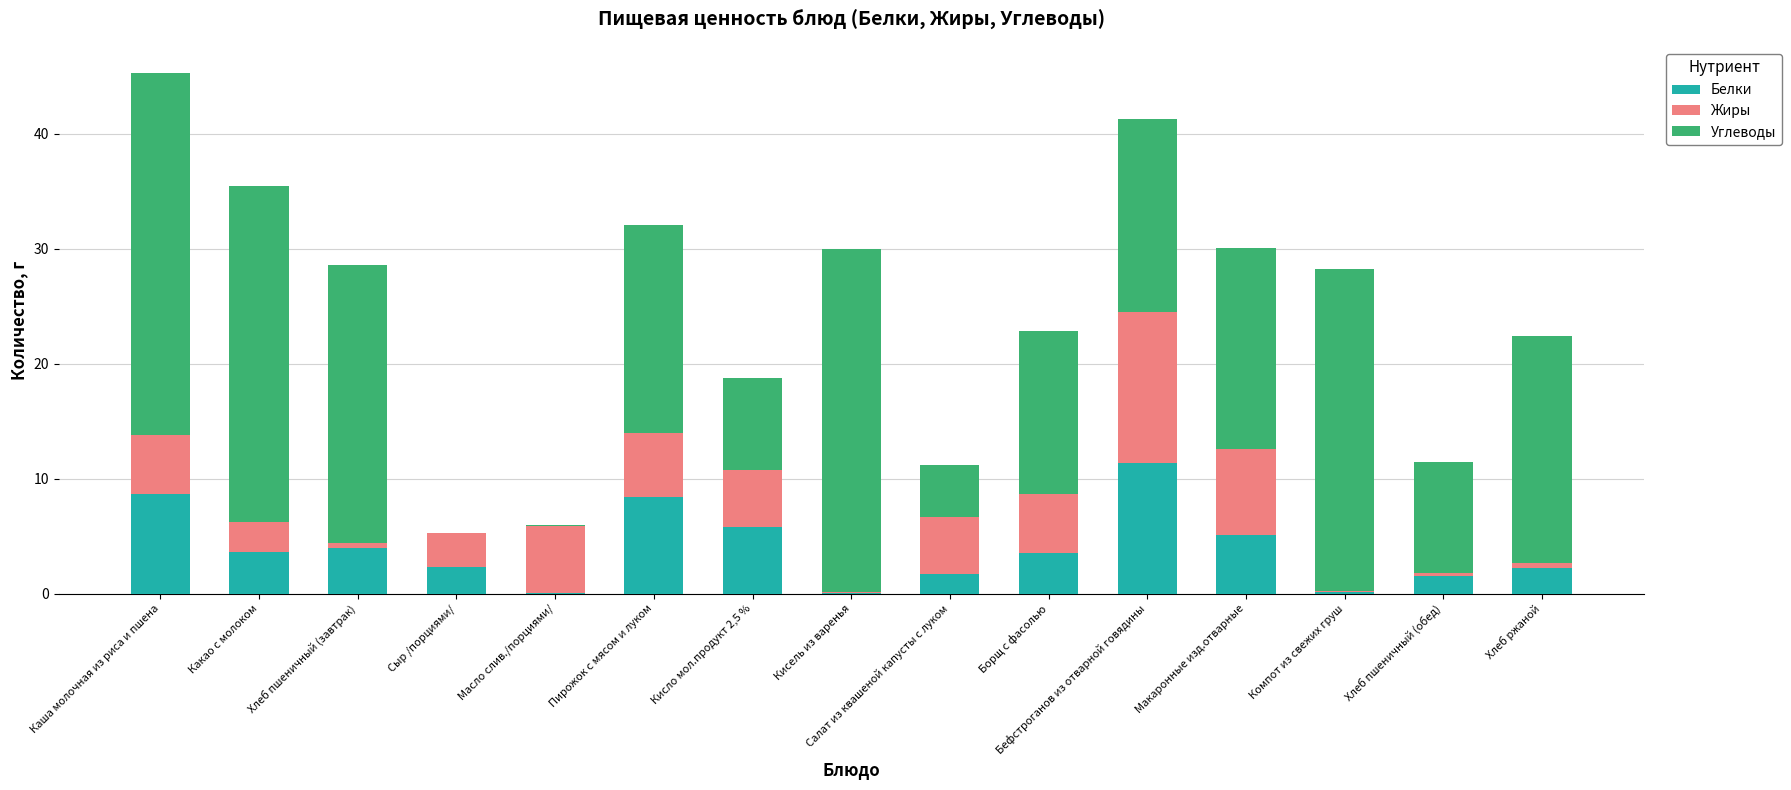

The value of Белки at Макаронные изд.отварные is 8.9. True or false?

False